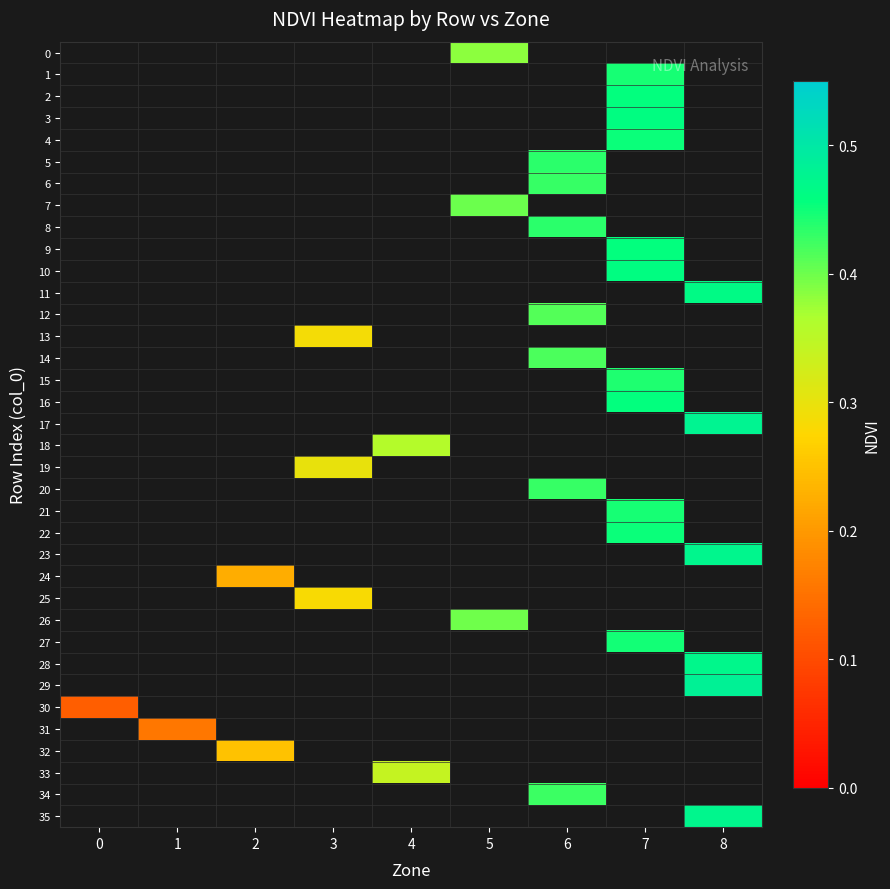

Is it true that 15 equals 0.2 at 7?

False